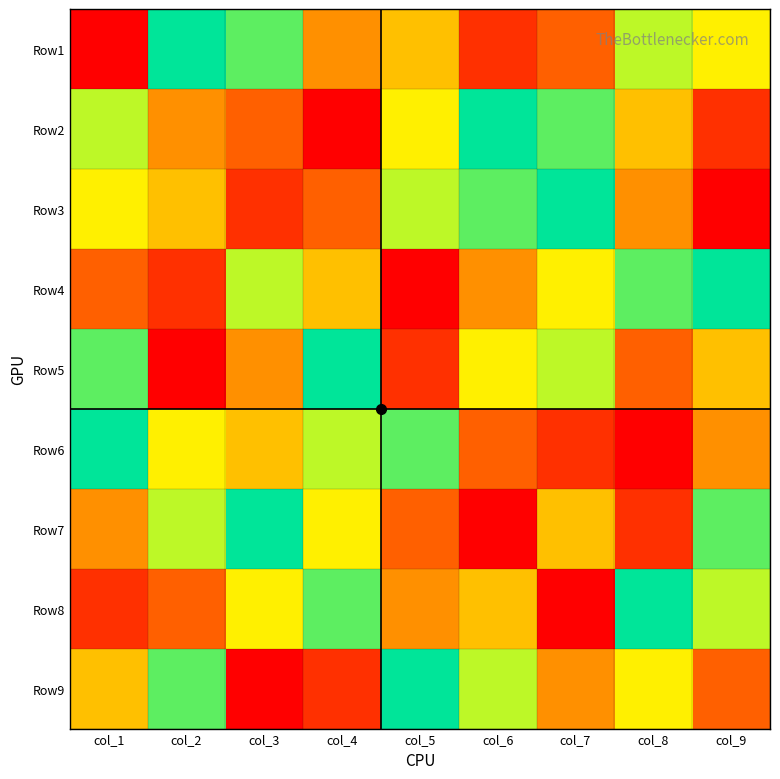

Which category has the lowest value across all series?

col_1